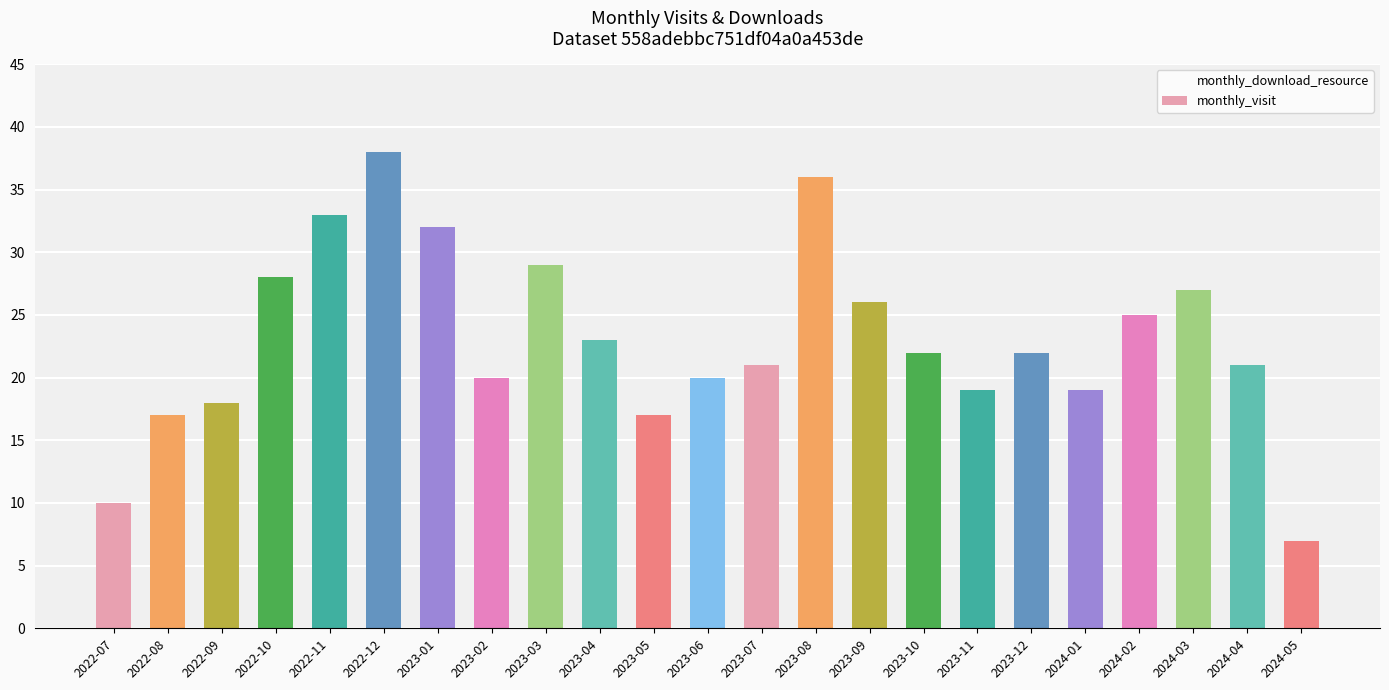

Reading left to right, extract all data points from this chart.

10	17	18	28	33	38	32	20	29	23	17	20	21	36	26	22	19	22	19	25	27	21	7